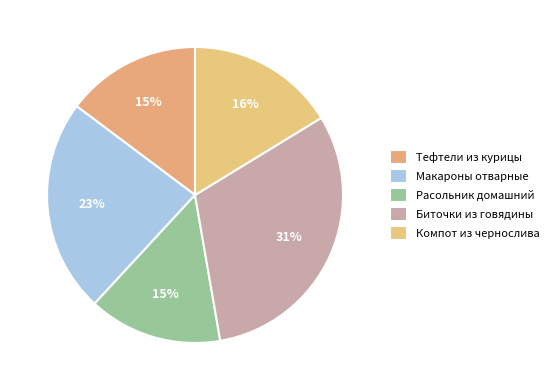

How many segments does this pie chart have?

5